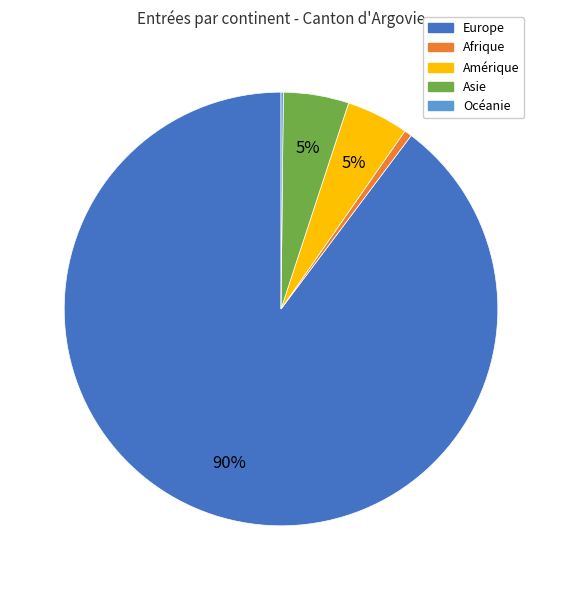

True or false: Asie accounts for 13% of the total.

False